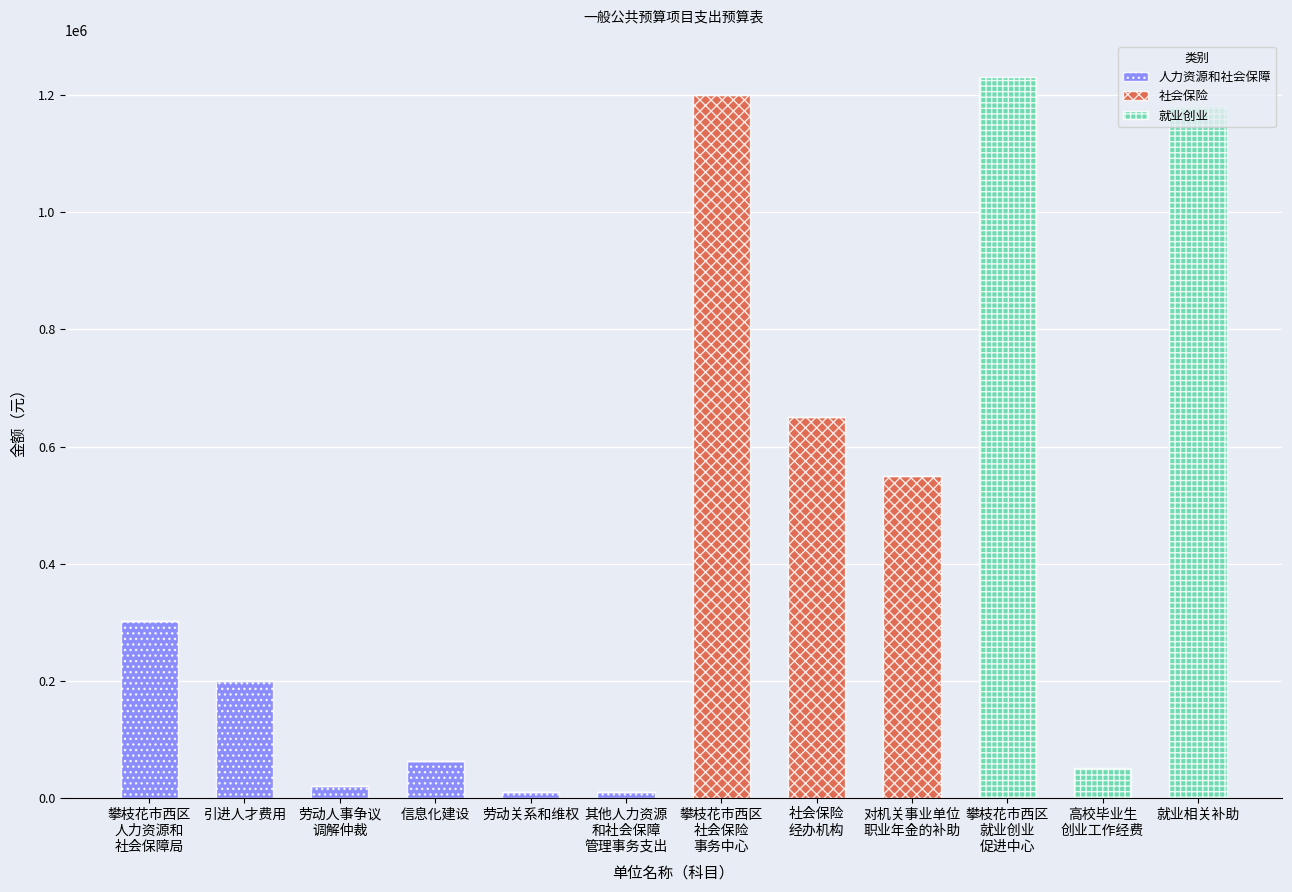

What is the sum of all 人力资源和社会保障 values?

604000